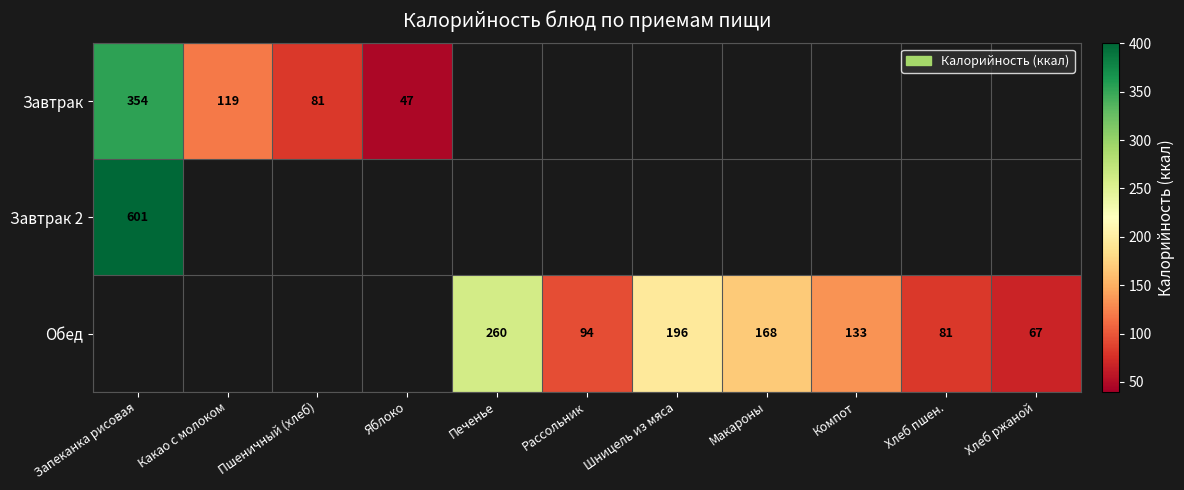

Is the value of Завтрак at Какао с молоком greater than the value of Обед at Хлеб пшен.?

Yes